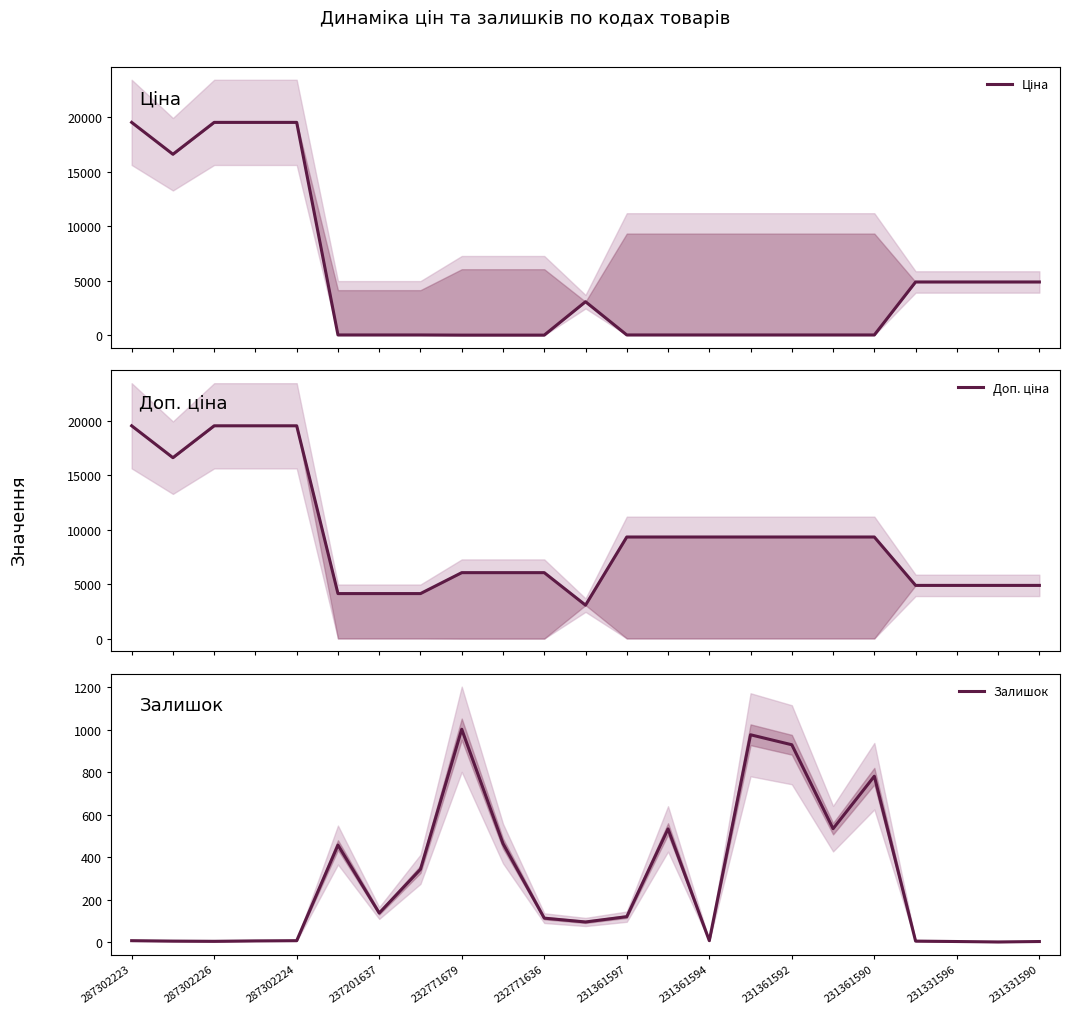

At how many categories does at least one series exceed 18717?

4